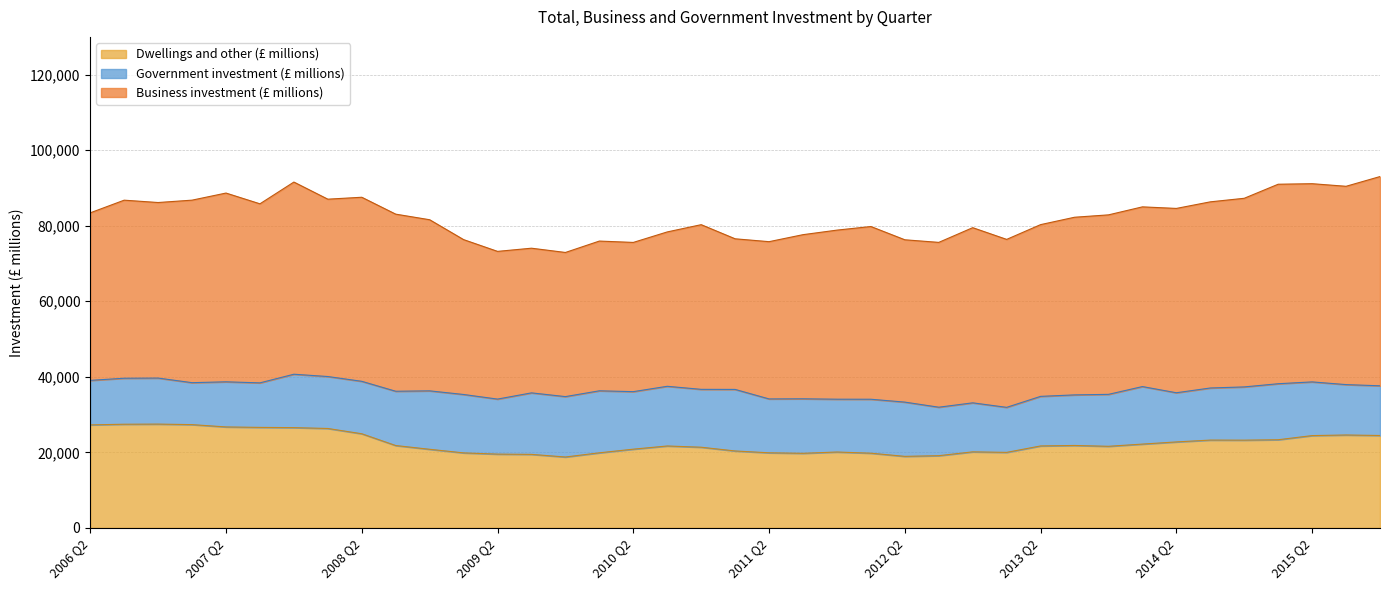

What are all the series names shown in the legend?

Dwellings and other (£ millions), Government investment (£ millions), Business investment (£ millions)